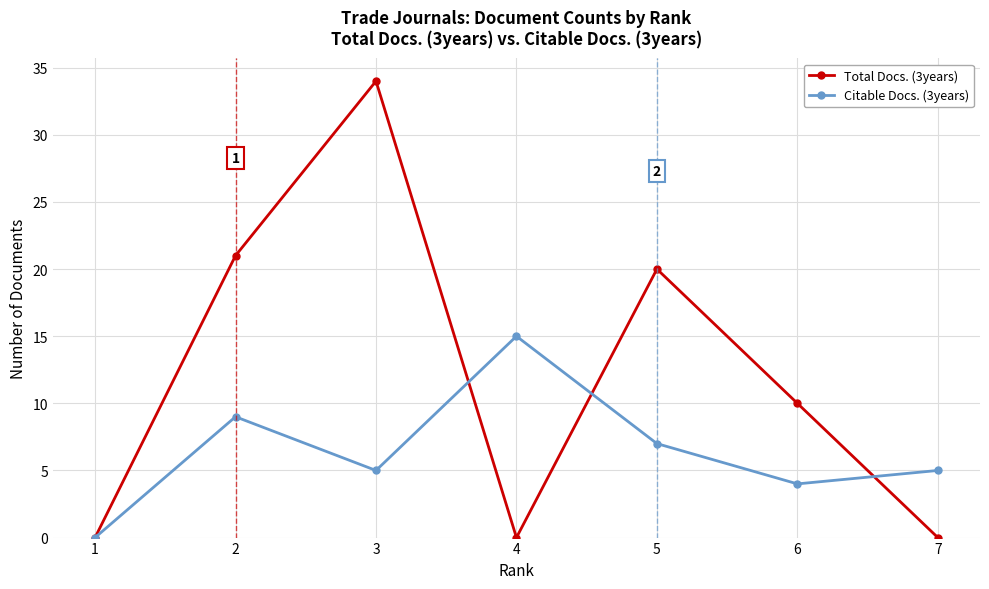

Between 4 and 5, which series saw the biggest shift?

Total Docs. (3years)